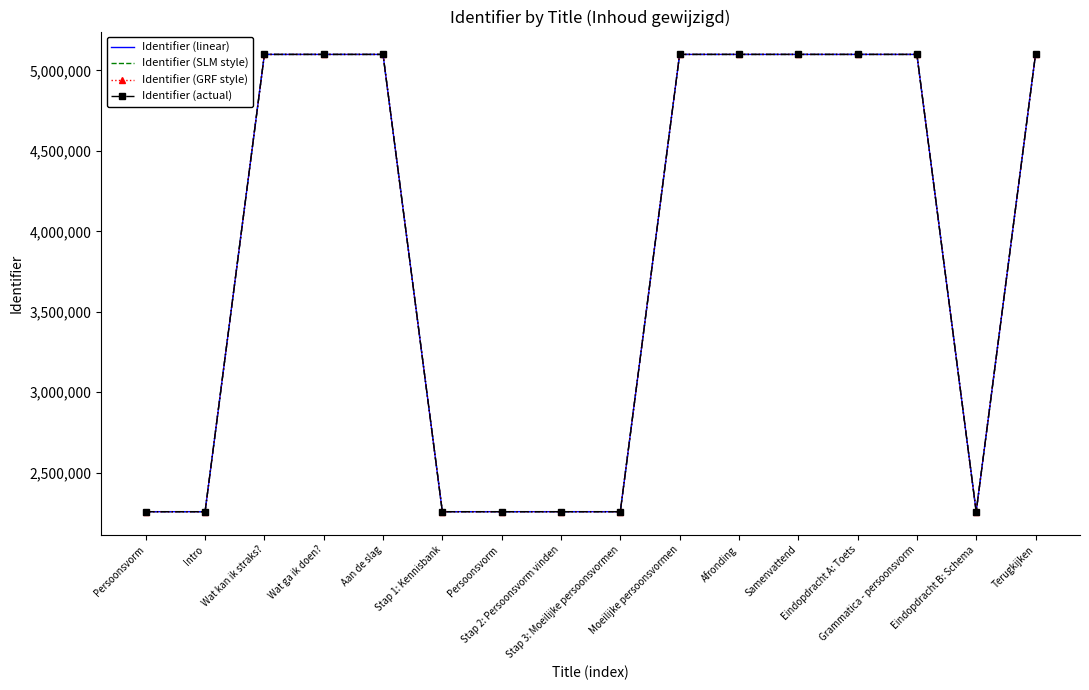

At Persoonsvorm, list the series in order from largest to smallest.

Identifier (linear), Identifier (SLM style), Identifier (GRF style), Identifier (actual)